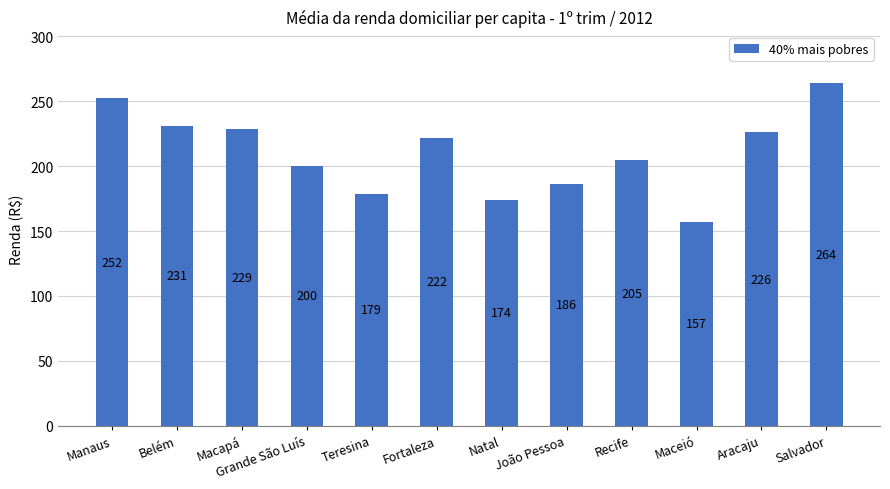

Approximately how many times larger is the value at Recife compared to Macapá?

0.9